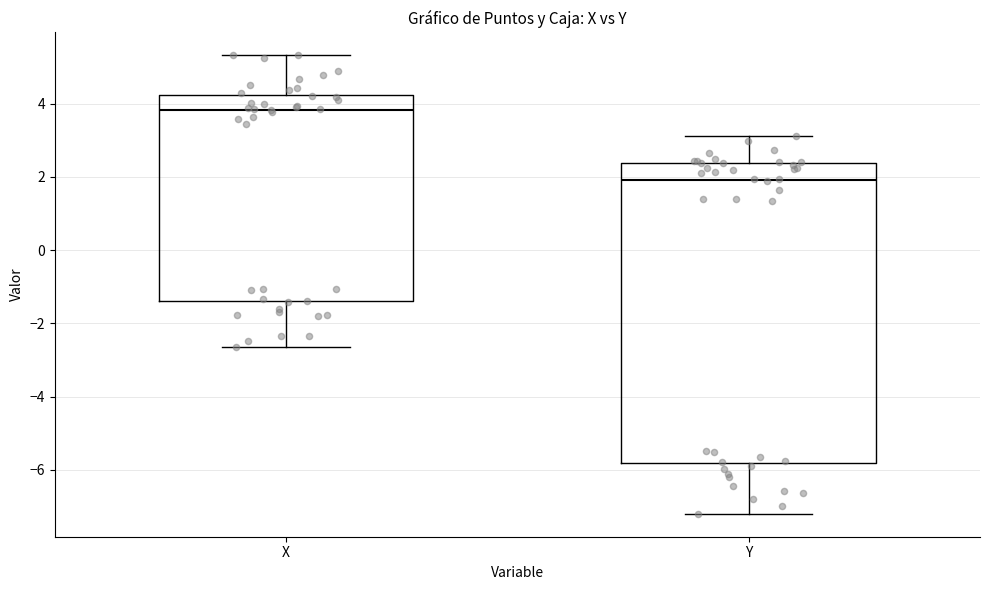

Which box is the tallest, from its lower edge to its upper edge?

Y